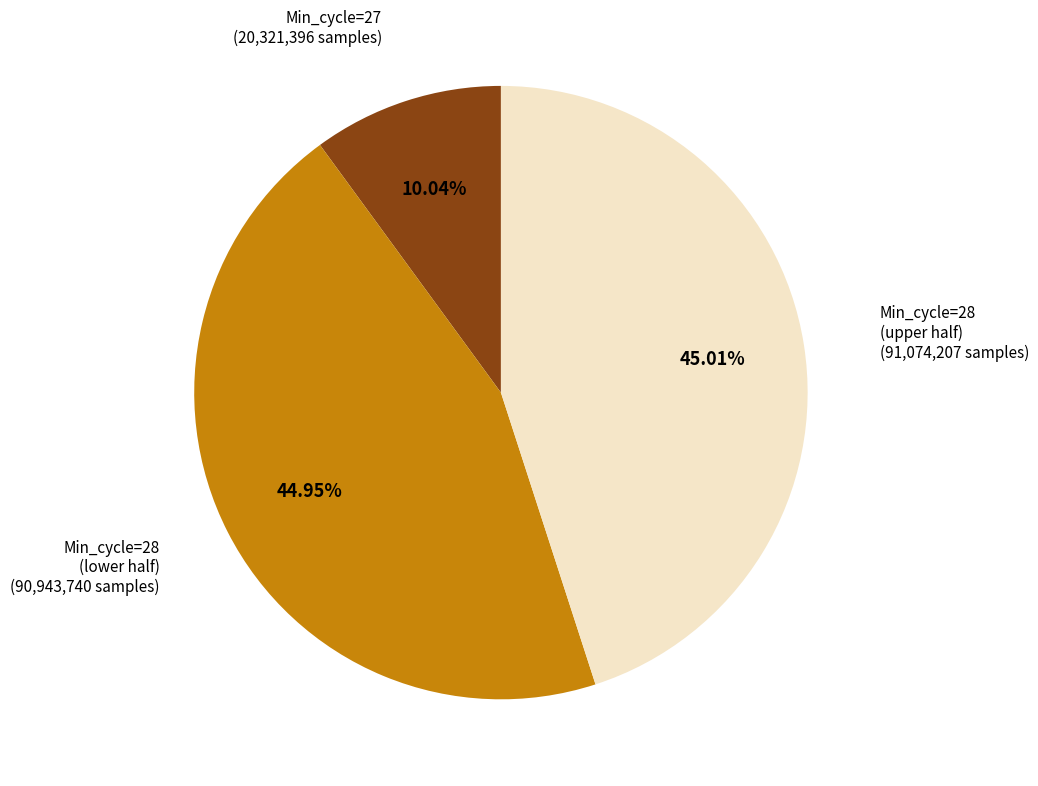

Is there a majority slice in this chart?

No